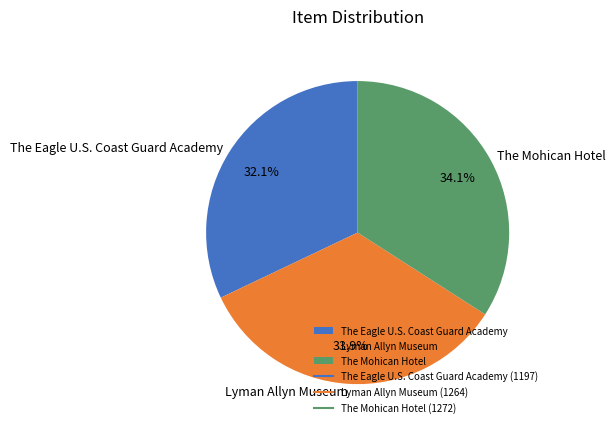

Which slice is the smallest?

The Eagle U.S. Coast Guard Academy